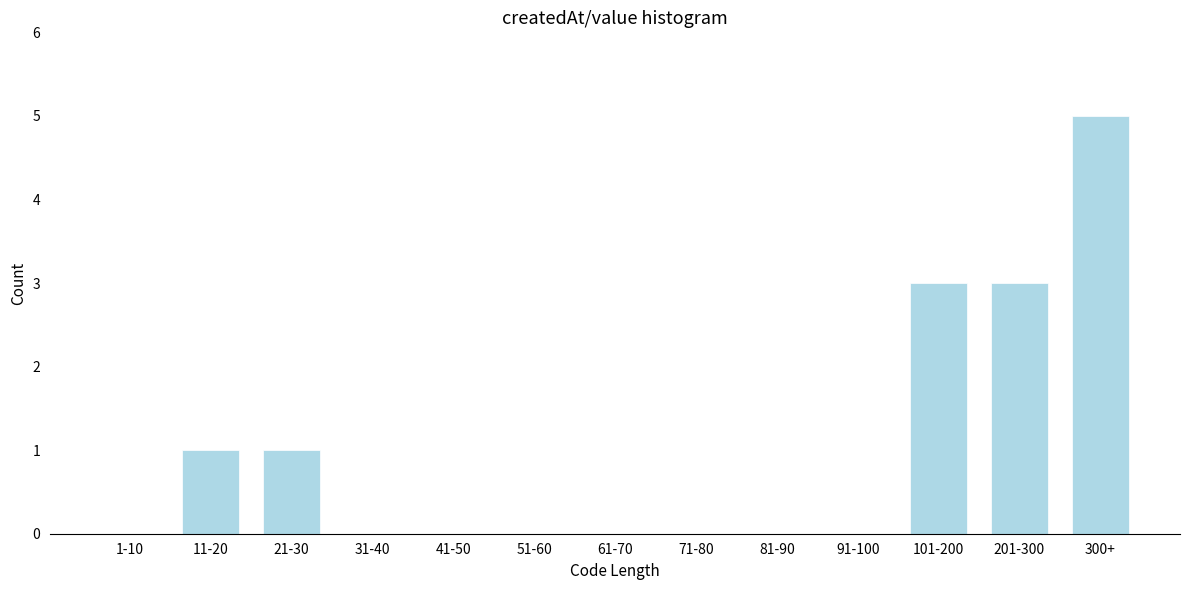

Reading right to left, transcribe all the data shown in this chart.

300+=5	201-300=3	101-200=3	91-100=0	81-90=0	71-80=0	61-70=0	51-60=0	41-50=0	31-40=0	21-30=1	11-20=1	1-10=0